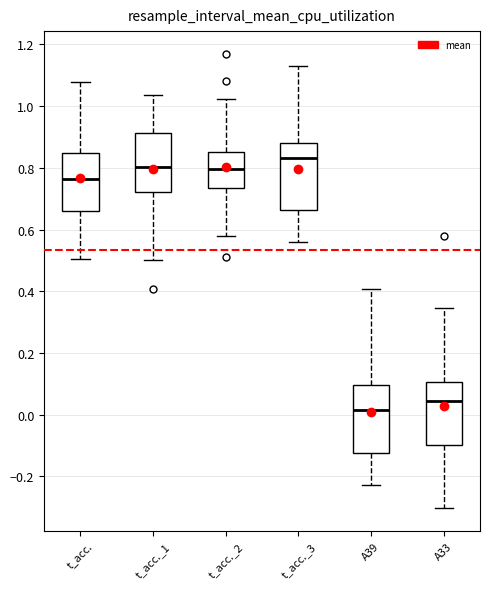

Where does the upper whisker of the box for t_acc._1 end on the y-axis? The values are not printed on the chart, so give them approximately, as read against the axis.

1.04